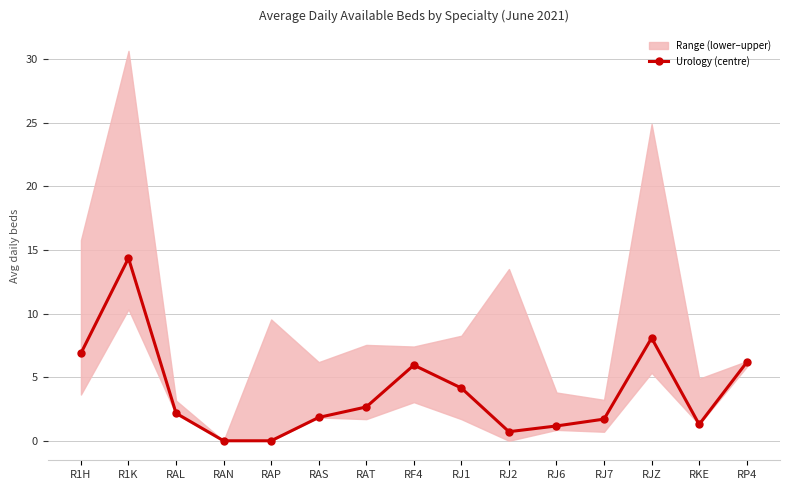

Reading left to right, list all the values displayed in this chart.

R1H=6.9	R1K=14.4	RAL=2.2	RAN=0.0	RAP=0.0	RAS=1.8	RAT=2.7	RF4=5.9	RJ1=4.1	RJ2=0.7	RJ6=1.2	RJ7=1.7	RJZ=8.1	RKE=1.3	RP4=6.2